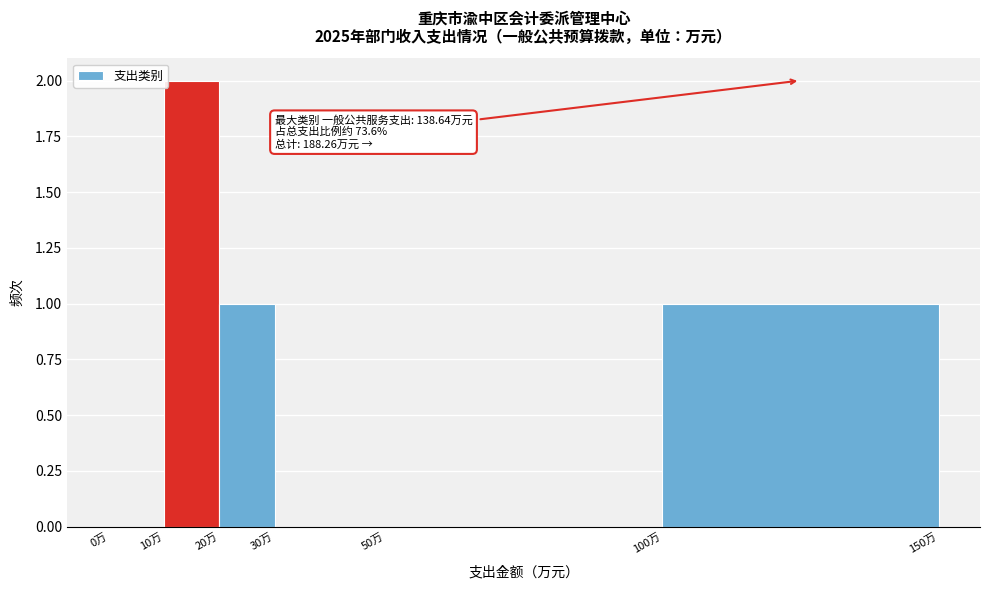

Which range on the x-axis has the tallest bar?

10 to 20